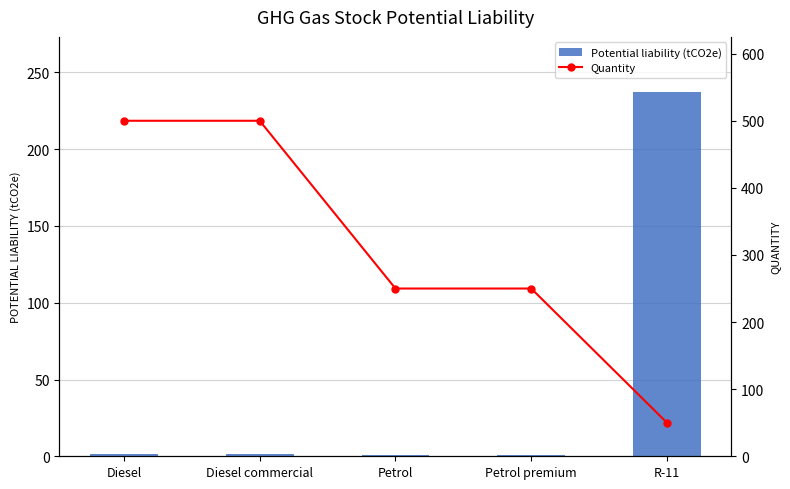

Which has a higher value, Diesel or Diesel commercial?

Diesel